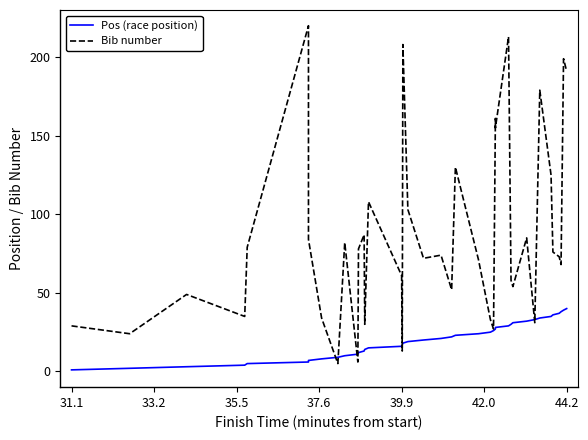

Is the value of Bib number at 24 greater than the value of Pos (race position) at 35?

No